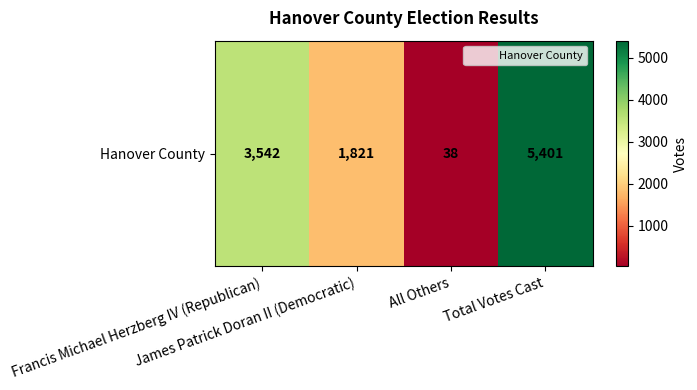

At which label is the value closest to 2719?

Francis Michael Herzberg IV (Republican)